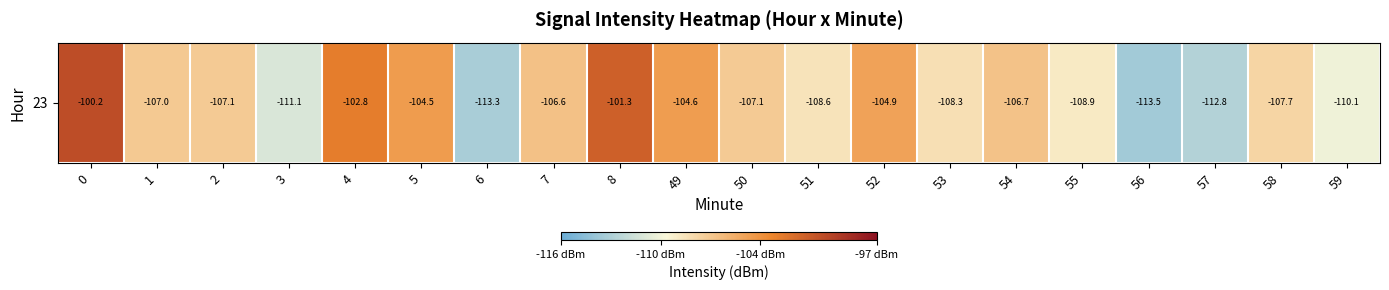

Reading left to right, list all the values displayed in this chart.

0=-100.2	1=-107.0	2=-107.1	3=-111.1	4=-102.8	5=-104.5	6=-113.3	7=-106.6	8=-101.3	49=-104.6	50=-107.1	51=-108.6	52=-104.9	53=-108.3	54=-106.7	55=-108.9	56=-113.5	57=-112.8	58=-107.7	59=-110.1